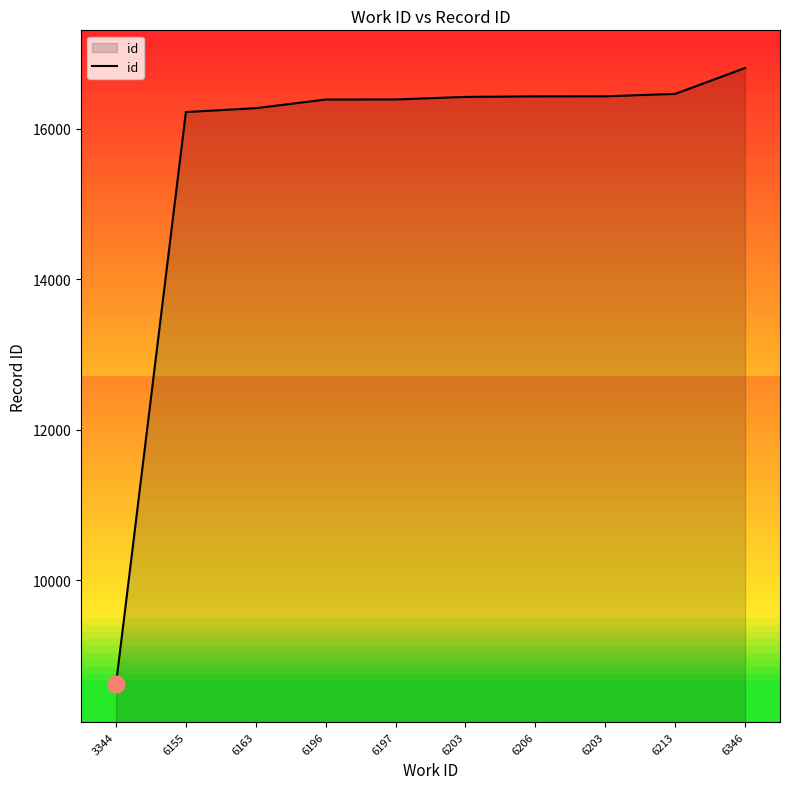

Which has a higher value, 6197 or 6196?

6197